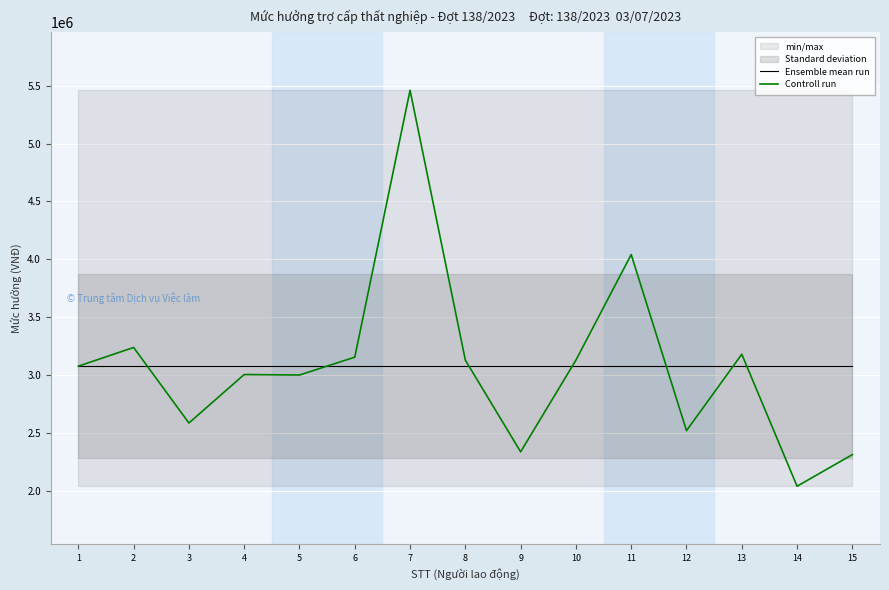

How many lines are shown in the chart?

2